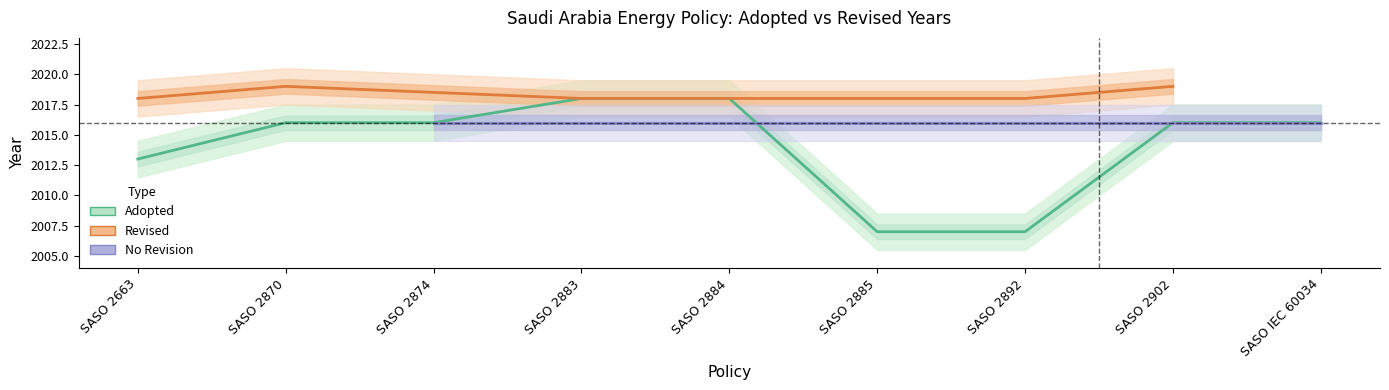

Between SASO 2874 and SASO 2885, which is larger?

SASO 2874